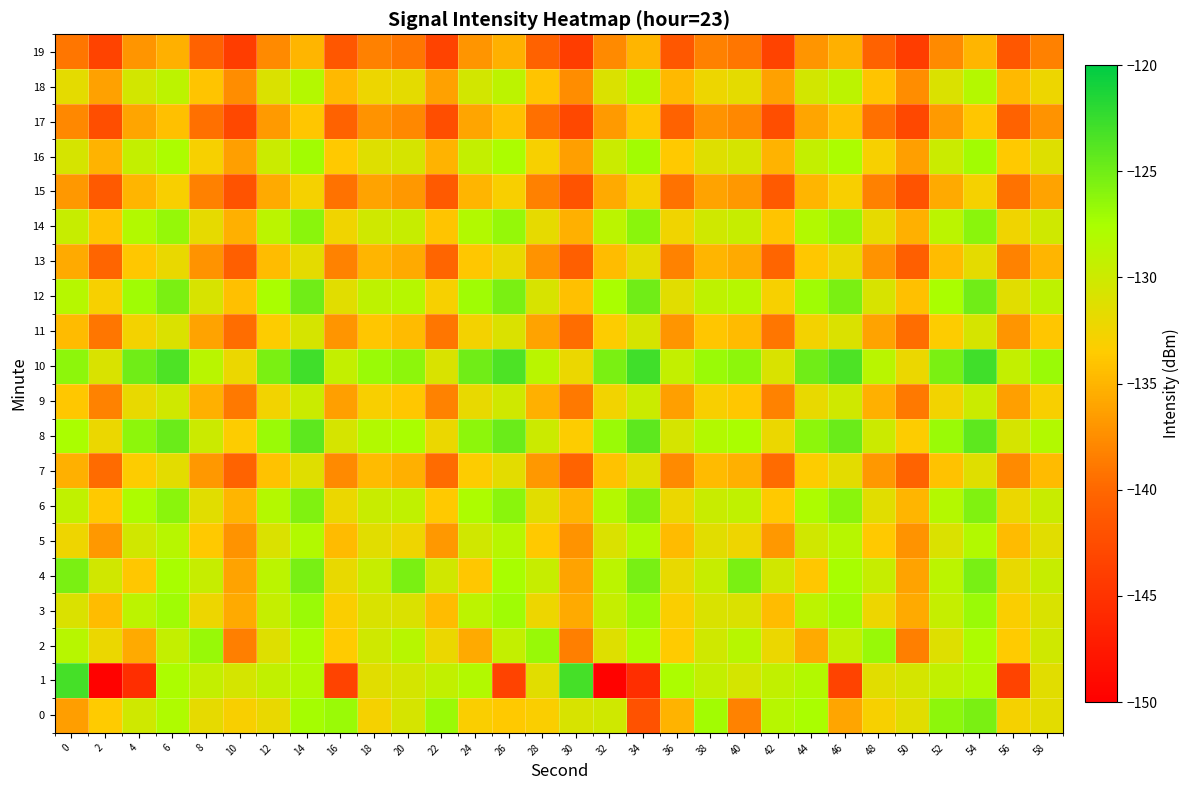

Reading left to right, transcribe all the data shown in this chart.

0: 0=-136.5	2=-133.5	4=-130.2	6=-127.9	8=-131.8	10=-133.1	12=-132.0	14=-127.3	16=-126.9	18=-132.8	20=-130.6	22=-126.8	24=-133.2	26=-133.7	28=-133.1	30=-130.8	32=-130.1	34=-142.0	36=-135.0	38=-127.2	40=-138.2	42=-128.5	44=-127.6	46=-136.0	48=-133.0	50=-131.4	52=-126.2	54=-125.5	56=-132.9	58=-131.5
1: 0=-123.1	2=-149.7	4=-145.4	6=-127.7	8=-129.3	10=-130.5	12=-129.2	14=-128.1	16=-143.4	18=-131.4	20=-130.5	22=-129.2	24=-128.1	26=-143.4	28=-131.4	30=-123.1	32=-149.7	34=-145.4	36=-127.7	38=-129.3	40=-130.5	42=-129.2	44=-128.1	46=-143.4	48=-131.4	50=-130.5	52=-129.2	54=-128.1	56=-143.4	58=-131.4
2: 0=-128.5	2=-132.1	4=-135.6	6=-129.3	8=-126.7	10=-138.4	12=-131.2	14=-127.8	16=-133.5	18=-130.1	20=-128.5	22=-132.1	24=-135.6	26=-129.3	28=-126.7	30=-138.4	32=-131.2	34=-127.8	36=-133.5	38=-130.1	40=-128.5	42=-132.1	44=-135.6	46=-129.3	48=-126.7	50=-138.4	52=-131.2	54=-127.8	56=-133.5	58=-130.1
3: 0=-131.0	2=-134.5	4=-128.9	6=-127.1	8=-132.3	10=-135.7	12=-129.4	14=-126.8	16=-133.2	18=-130.8	20=-131.0	22=-134.5	24=-128.9	26=-127.1	28=-132.3	30=-135.7	32=-129.4	34=-126.8	36=-133.2	38=-130.8	40=-131.0	42=-134.5	44=-128.9	46=-127.1	48=-132.3	50=-135.7	52=-129.4	54=-126.8	56=-133.2	58=-130.8
4: 0=-125.5	2=-130.2	4=-133.8	6=-127.4	8=-129.6	10=-136.1	12=-128.7	14=-125.3	16=-131.9	18=-129.5	20=-125.5	22=-130.2	24=-133.8	26=-127.4	28=-129.6	30=-136.1	32=-128.7	34=-125.3	36=-131.9	38=-129.5	40=-125.5	42=-130.2	44=-133.8	46=-127.4	48=-129.6	50=-136.1	52=-128.7	54=-125.3	56=-131.9	58=-129.5
5: 0=-132.4	2=-136.8	4=-130.3	6=-128.5	8=-133.7	10=-137.2	12=-130.9	14=-128.1	16=-134.6	18=-131.4	20=-132.4	22=-136.8	24=-130.3	26=-128.5	28=-133.7	30=-137.2	32=-130.9	34=-128.1	36=-134.6	38=-131.4	40=-132.4	42=-136.8	44=-130.3	46=-128.5	48=-133.7	50=-137.2	52=-130.9	54=-128.1	56=-134.6	58=-131.4
6: 0=-129.1	2=-133.6	4=-127.8	6=-126.2	8=-131.4	10=-134.9	12=-128.3	14=-125.7	16=-132.1	18=-129.7	20=-129.1	22=-133.6	24=-127.8	26=-126.2	28=-131.4	30=-134.9	32=-128.3	34=-125.7	36=-132.1	38=-129.7	40=-129.1	42=-133.6	44=-127.8	46=-126.2	48=-131.4	50=-134.9	52=-128.3	54=-125.7	56=-132.1	58=-129.7
7: 0=-135.3	2=-139.7	4=-133.4	6=-131.6	8=-136.8	10=-140.3	12=-134.1	14=-131.3	16=-137.8	18=-134.6	20=-135.3	22=-139.7	24=-133.4	26=-131.6	28=-136.8	30=-140.3	32=-134.1	34=-131.3	36=-137.8	38=-134.6	40=-135.3	42=-139.7	44=-133.4	46=-131.6	48=-136.8	50=-140.3	52=-134.1	54=-131.3	56=-137.8	58=-134.6
8: 0=-127.6	2=-132.1	4=-126.3	6=-124.7	8=-129.9	10=-133.4	12=-126.8	14=-124.2	16=-130.6	18=-128.2	20=-127.6	22=-132.1	24=-126.3	26=-124.7	28=-129.9	30=-133.4	32=-126.8	34=-124.2	36=-130.6	38=-128.2	40=-127.6	42=-132.1	44=-126.3	46=-124.7	48=-129.9	50=-133.4	52=-126.8	54=-124.2	56=-130.6	58=-128.2
9: 0=-133.8	2=-138.2	4=-131.9	6=-130.1	8=-135.3	10=-138.8	12=-132.6	14=-129.8	16=-136.3	18=-133.1	20=-133.8	22=-138.2	24=-131.9	26=-130.1	28=-135.3	30=-138.8	32=-132.6	34=-129.8	36=-136.3	38=-133.1	40=-133.8	42=-138.2	44=-131.9	46=-130.1	48=-135.3	50=-138.8	52=-132.6	54=-129.8	56=-136.3	58=-133.1
10: 0=-126.3	2=-130.8	4=-125.0	6=-123.4	8=-128.6	10=-132.1	12=-125.5	14=-122.9	16=-129.3	18=-126.9	20=-126.3	22=-130.8	24=-125.0	26=-123.4	28=-128.6	30=-132.1	32=-125.5	34=-122.9	36=-129.3	38=-126.9	40=-126.3	42=-130.8	44=-125.0	46=-123.4	48=-128.6	50=-132.1	52=-125.5	54=-122.9	56=-129.3	58=-126.9
11: 0=-134.6	2=-139.0	4=-132.7	6=-130.9	8=-136.1	10=-139.6	12=-133.4	14=-130.6	16=-137.1	18=-133.9	20=-134.6	22=-139.0	24=-132.7	26=-130.9	28=-136.1	30=-139.6	32=-133.4	34=-130.6	36=-137.1	38=-133.9	40=-134.6	42=-139.0	44=-132.7	46=-130.9	48=-136.1	50=-139.6	52=-133.4	54=-130.6	56=-137.1	58=-133.9
12: 0=-128.4	2=-132.9	4=-127.1	6=-125.5	8=-130.7	10=-134.2	12=-127.6	14=-125.0	16=-131.4	18=-129.0	20=-128.4	22=-132.9	24=-127.1	26=-125.5	28=-130.7	30=-134.2	32=-127.6	34=-125.0	36=-131.4	38=-129.0	40=-128.4	42=-132.9	44=-127.1	46=-125.5	48=-130.7	50=-134.2	52=-127.6	54=-125.0	56=-131.4	58=-129.0
13: 0=-135.7	2=-140.1	4=-133.8	6=-132.0	8=-137.2	10=-140.7	12=-134.5	14=-131.7	16=-138.2	18=-135.0	20=-135.7	22=-140.1	24=-133.8	26=-132.0	28=-137.2	30=-140.7	32=-134.5	34=-131.7	36=-138.2	38=-135.0	40=-135.7	42=-140.1	44=-133.8	46=-132.0	48=-137.2	50=-140.7	52=-134.5	54=-131.7	56=-138.2	58=-135.0
14: 0=-129.5	2=-134.0	4=-128.2	6=-126.6	8=-131.8	10=-135.3	12=-128.7	14=-126.1	16=-132.5	18=-130.1	20=-129.5	22=-134.0	24=-128.2	26=-126.6	28=-131.8	30=-135.3	32=-128.7	34=-126.1	36=-132.5	38=-130.1	40=-129.5	42=-134.0	44=-128.2	46=-126.6	48=-131.8	50=-135.3	52=-128.7	54=-126.1	56=-132.5	58=-130.1
15: 0=-136.8	2=-141.2	4=-134.9	6=-133.1	8=-138.3	10=-141.8	12=-135.6	14=-132.8	16=-139.3	18=-136.1	20=-136.8	22=-141.2	24=-134.9	26=-133.1	28=-138.3	30=-141.8	32=-135.6	34=-132.8	36=-139.3	38=-136.1	40=-136.8	42=-141.2	44=-134.9	46=-133.1	48=-138.3	50=-141.8	52=-135.6	54=-132.8	56=-139.3	58=-136.1
16: 0=-130.6	2=-135.1	4=-129.3	6=-127.7	8=-132.9	10=-136.4	12=-129.8	14=-127.2	16=-133.6	18=-131.2	20=-130.6	22=-135.1	24=-129.3	26=-127.7	28=-132.9	30=-136.4	32=-129.8	34=-127.2	36=-133.6	38=-131.2	40=-130.6	42=-135.1	44=-129.3	46=-127.7	48=-132.9	50=-136.4	52=-129.8	54=-127.2	56=-133.6	58=-131.2
17: 0=-137.9	2=-142.3	4=-136.0	6=-134.2	8=-139.4	10=-142.9	12=-136.7	14=-133.9	16=-140.4	18=-137.2	20=-137.9	22=-142.3	24=-136.0	26=-134.2	28=-139.4	30=-142.9	32=-136.7	34=-133.9	36=-140.4	38=-137.2	40=-137.9	42=-142.3	44=-136.0	46=-134.2	48=-139.4	50=-142.9	52=-136.7	54=-133.9	56=-140.4	58=-137.2
18: 0=-131.7	2=-136.2	4=-130.4	6=-128.8	8=-134.0	10=-137.5	12=-130.9	14=-128.3	16=-134.7	18=-132.3	20=-131.7	22=-136.2	24=-130.4	26=-128.8	28=-134.0	30=-137.5	32=-130.9	34=-128.3	36=-134.7	38=-132.3	40=-131.7	42=-136.2	44=-130.4	46=-128.8	48=-134.0	50=-137.5	52=-130.9	54=-128.3	56=-134.7	58=-132.3
19: 0=-139.0	2=-143.4	4=-137.1	6=-135.3	8=-140.5	10=-144.0	12=-137.8	14=-135.0	16=-141.5	18=-138.3	20=-139.0	22=-143.4	24=-137.1	26=-135.3	28=-140.5	30=-144.0	32=-137.8	34=-135.0	36=-141.5	38=-138.3	40=-139.0	42=-143.4	44=-137.1	46=-135.3	48=-140.5	50=-144.0	52=-137.8	54=-135.0	56=-141.5	58=-138.3